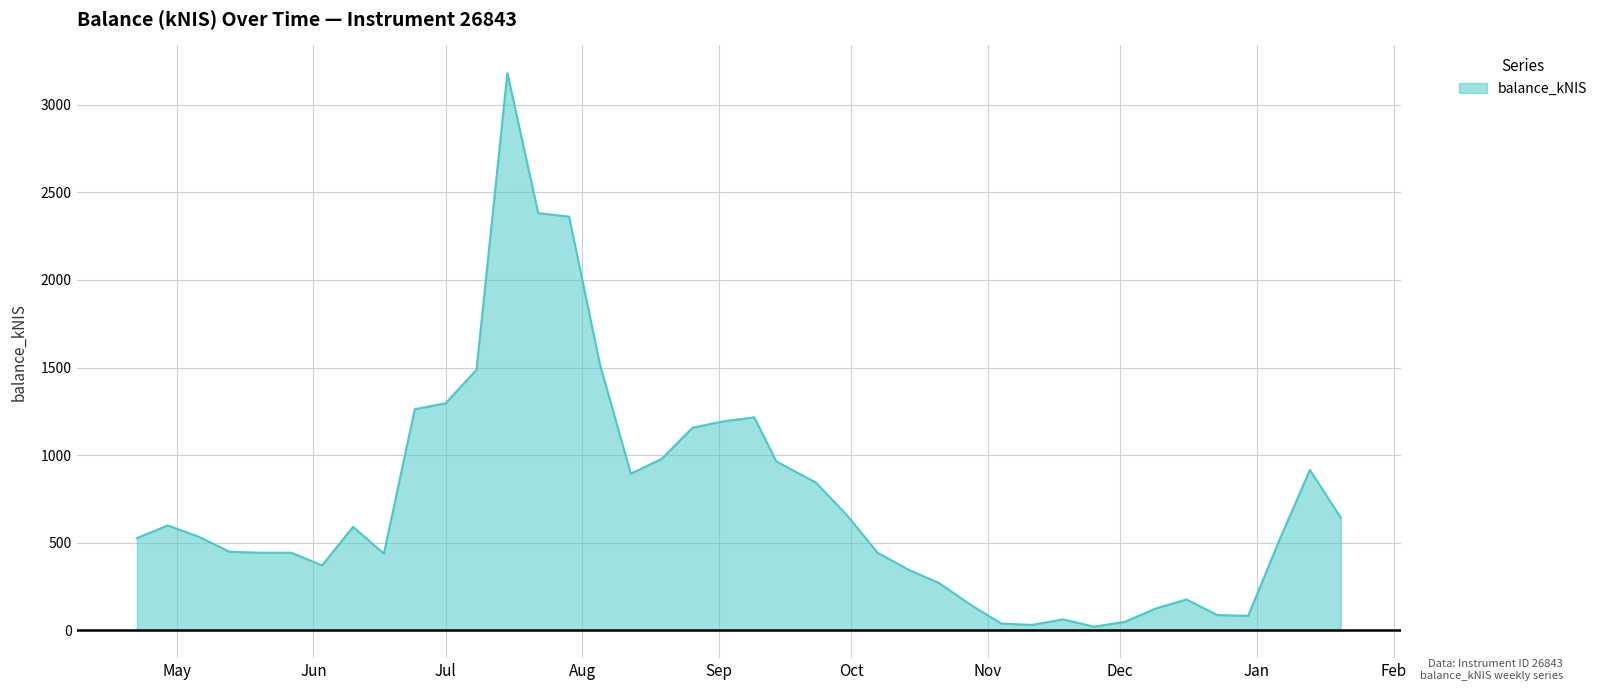

What is the maximum value shown in the chart?

3180.7